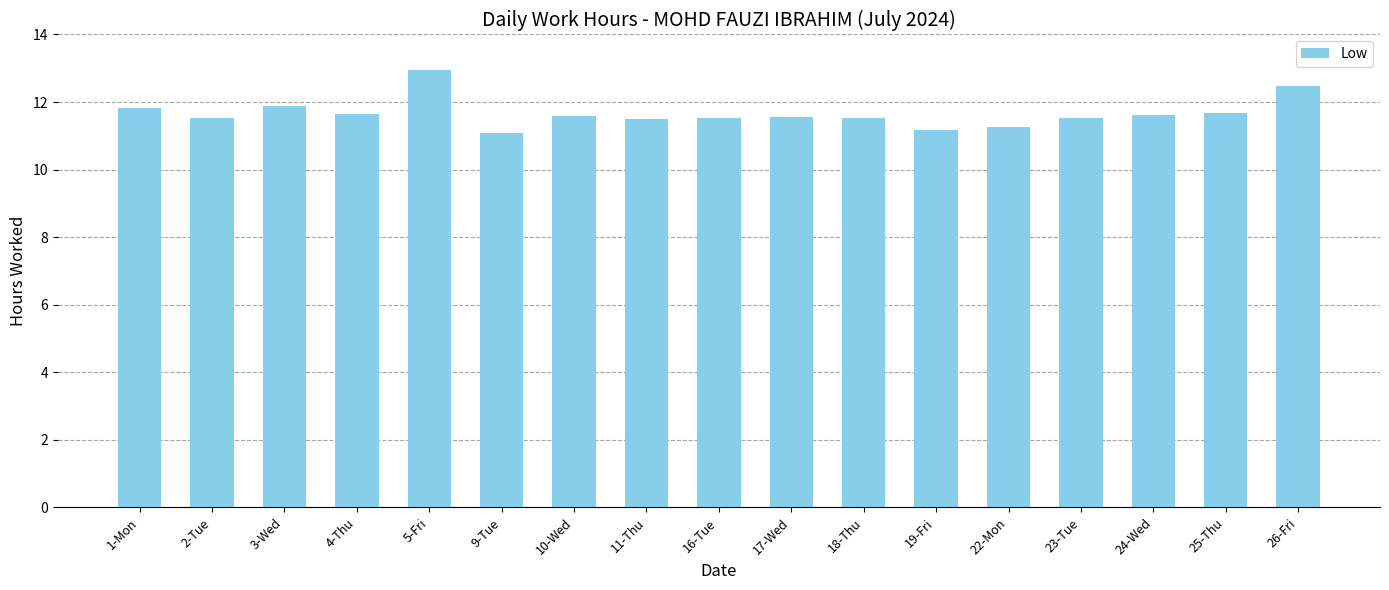

What is the label of the 8th bar from the left?

11-Thu